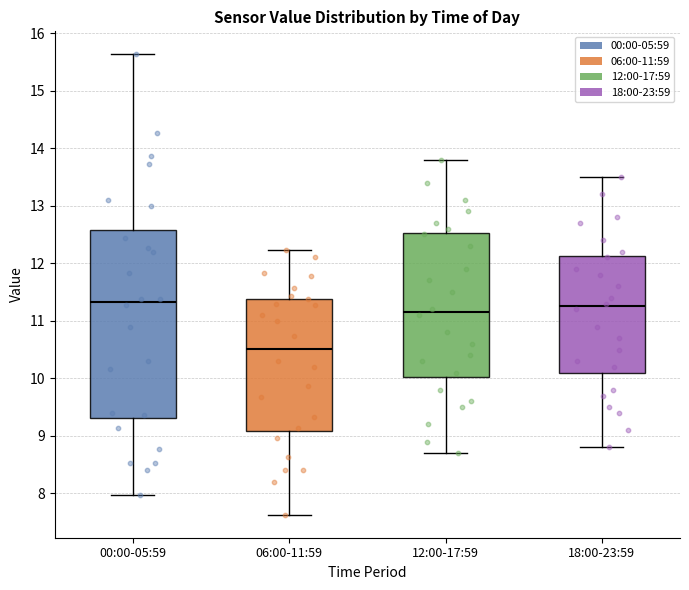

Where does the lower whisker of the box for 00:00-05:59 end on the y-axis? The values are not printed on the chart, so give them approximately, as read against the axis.

8.0